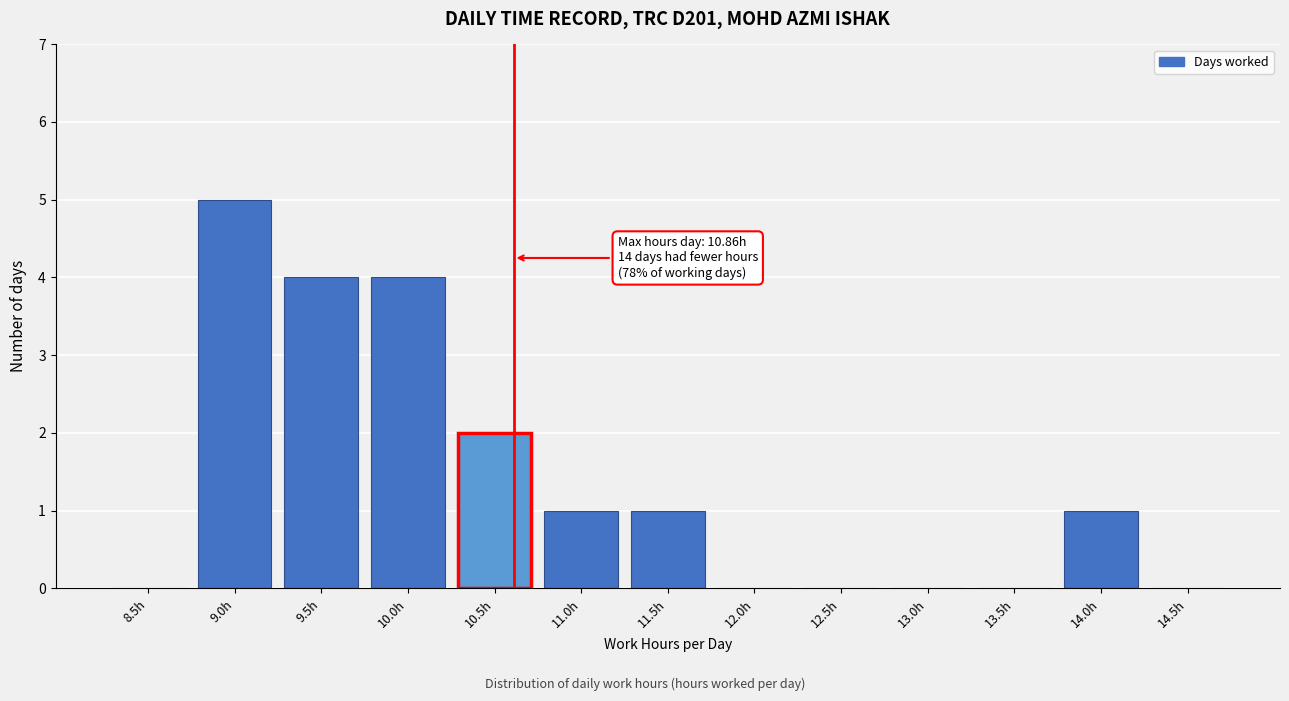

Reading left to right, list all the values displayed in this chart.

8.5h=0	9.0h=5	9.5h=4	10.0h=4	10.5h=2	11.0h=1	11.5h=1	12.0h=0	12.5h=0	13.0h=0	13.5h=0	14.0h=1	14.5h=0